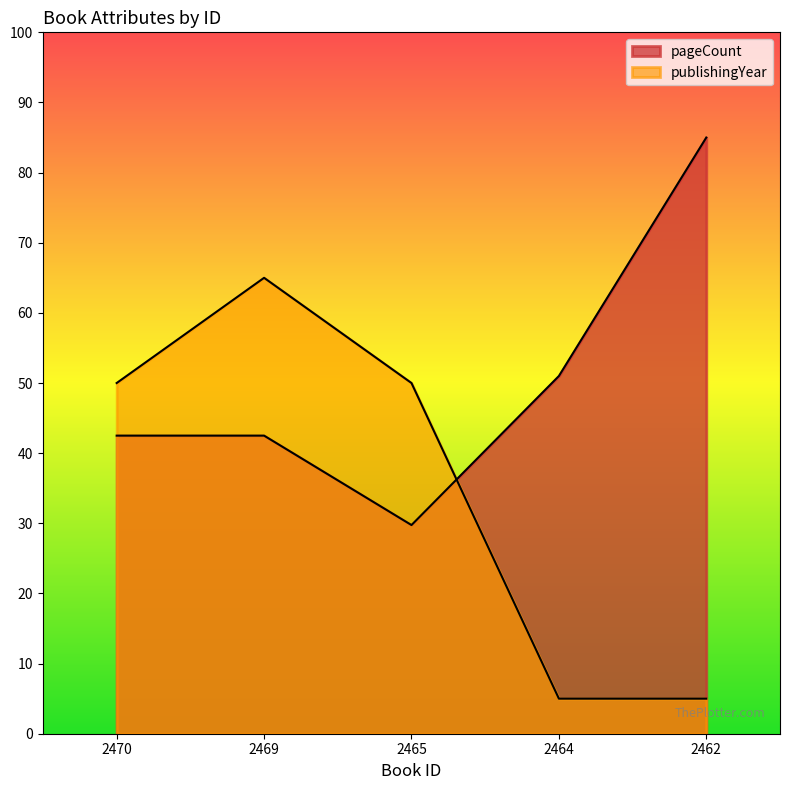

Which series has the largest total across all categories?

pageCount